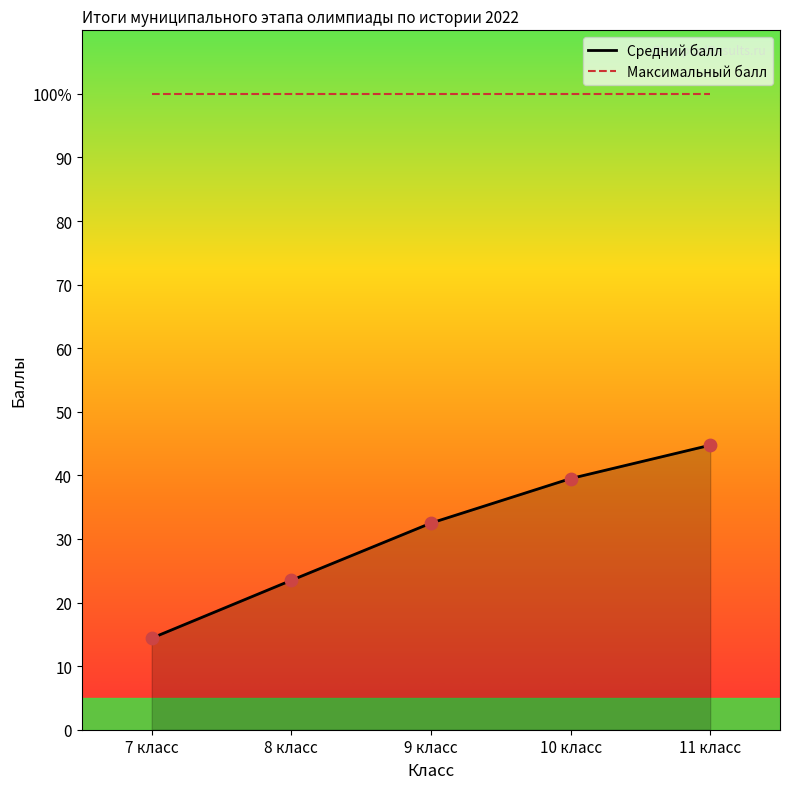

What is the total value across all series at 11 класс?

144.8